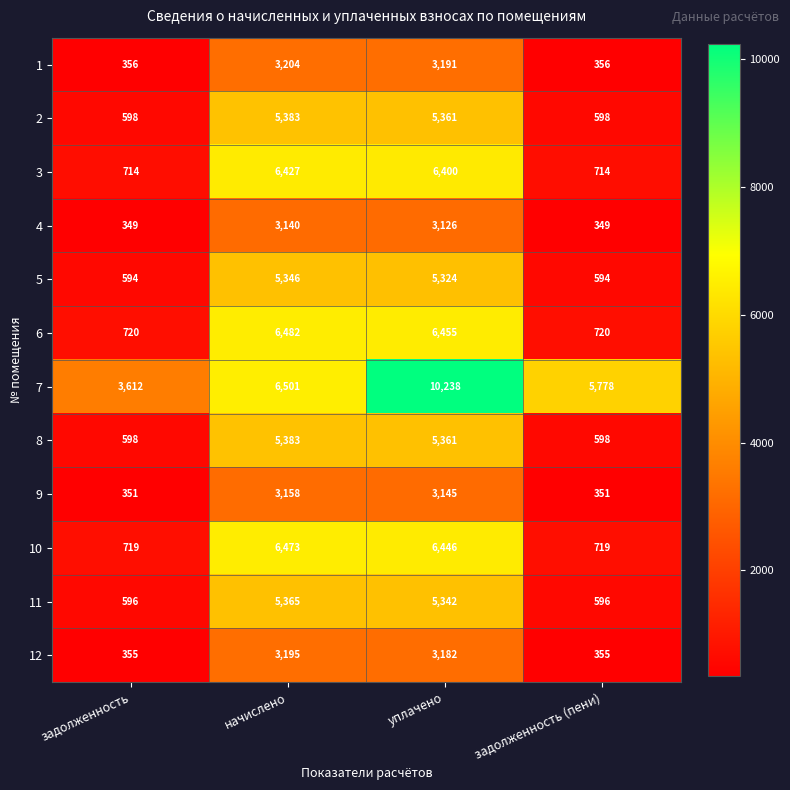

Is the value of 6 at задолженность (пени) greater than the value of 11 at задолженность?

Yes